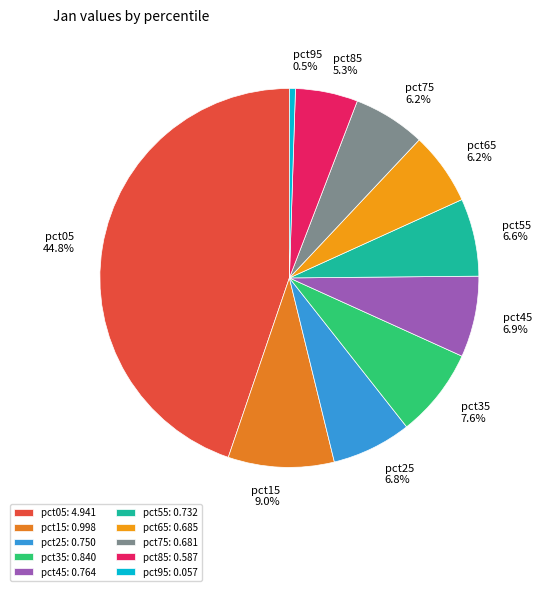

To the nearest percent, what portion does pct15 represent?

9%